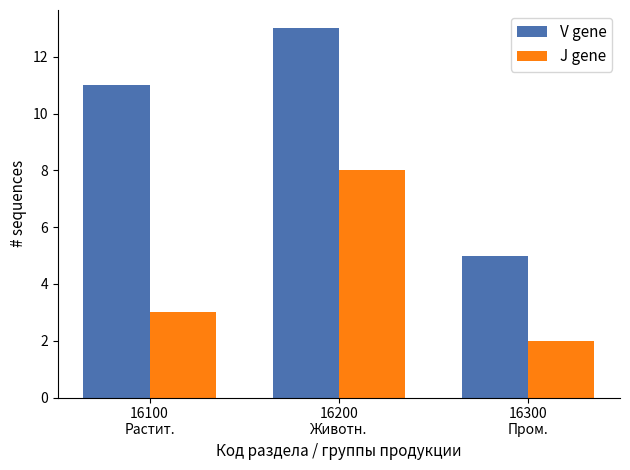

True or false: V gene has a value of 13 at 16200
Животн..

True